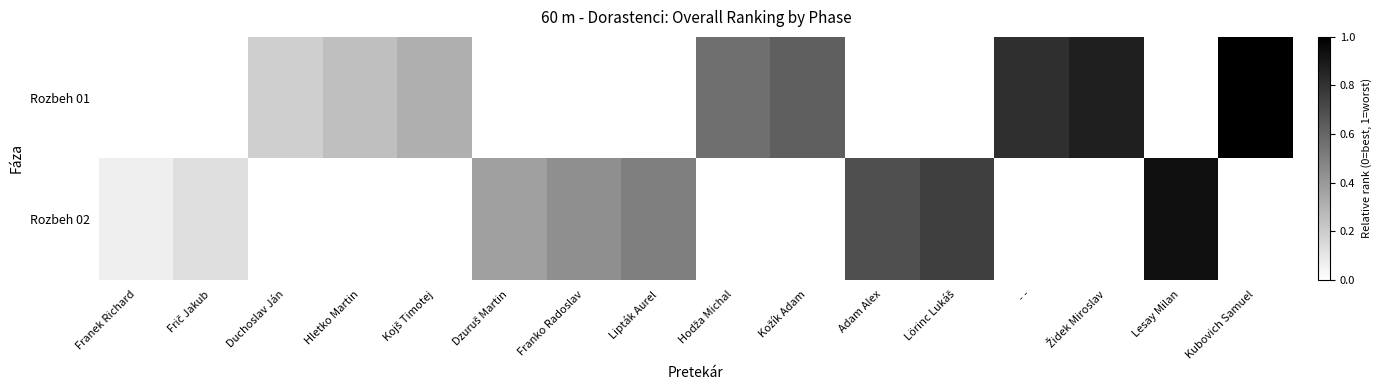

Between Hletko Martin and Kubovich Samuel, which series saw the biggest shift?

Rozbeh 01